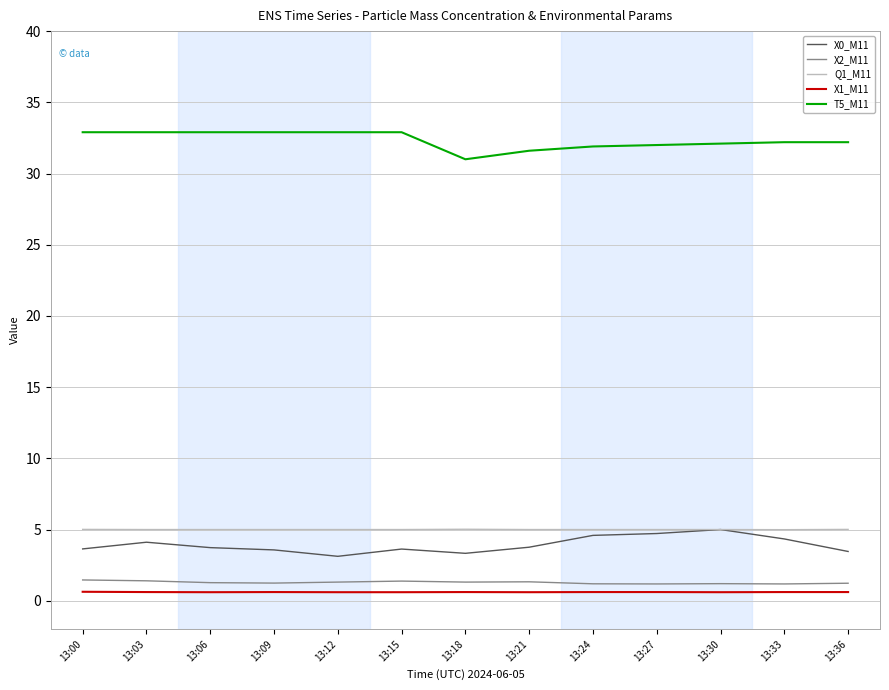

The value of Q1_M11 at 13:06 is 3.5. True or false?

False